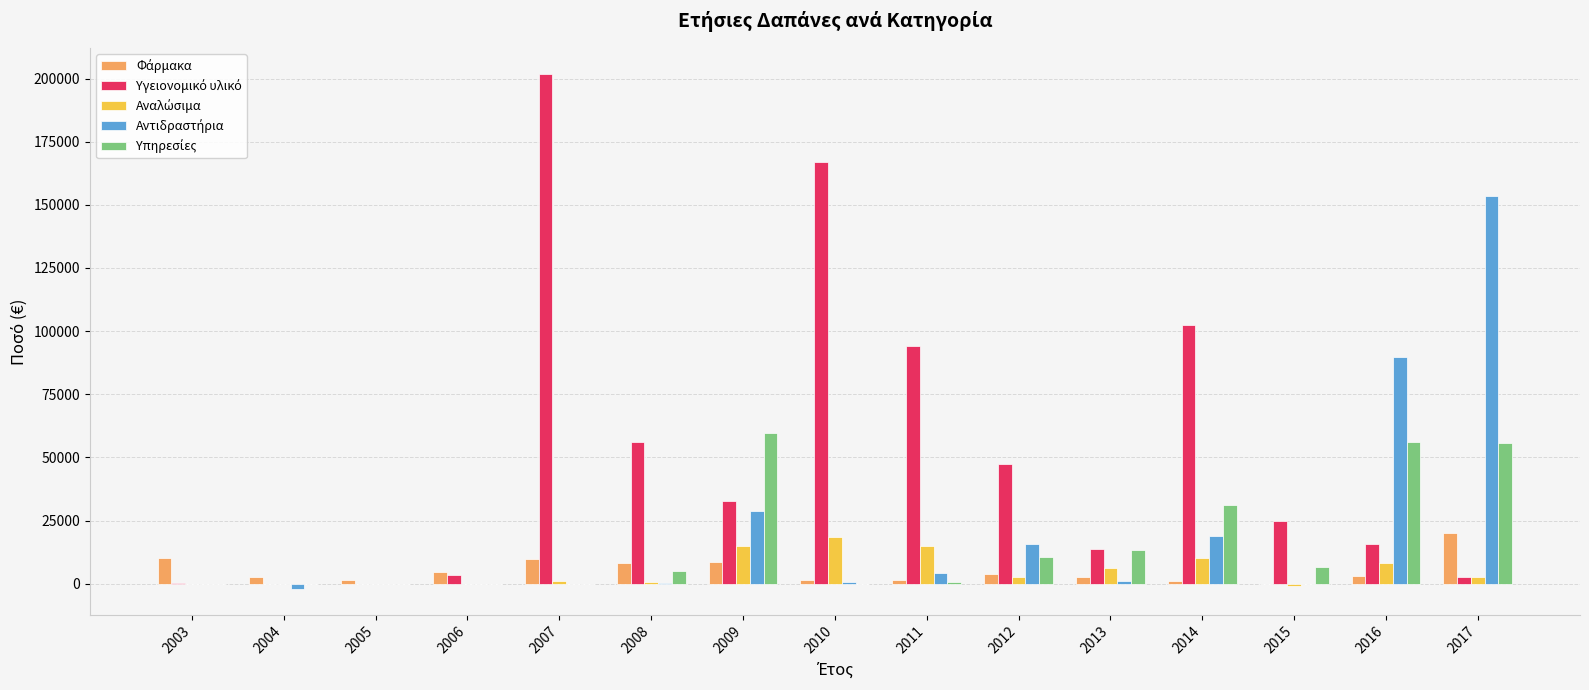

How many groups of bars are there?

15